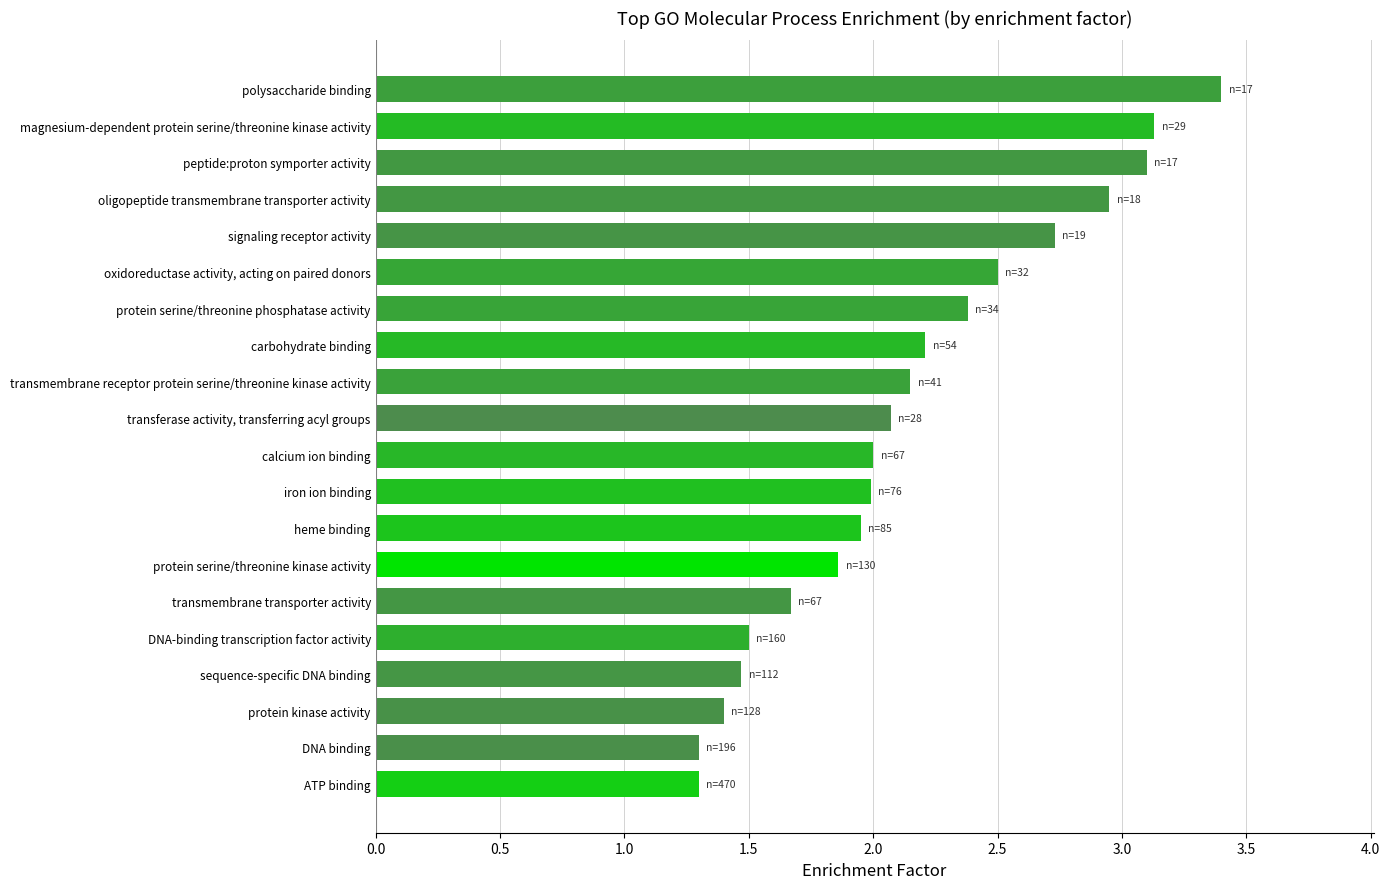

Approximately how many times larger is the value at DNA binding compared to polysaccharide binding?

0.4